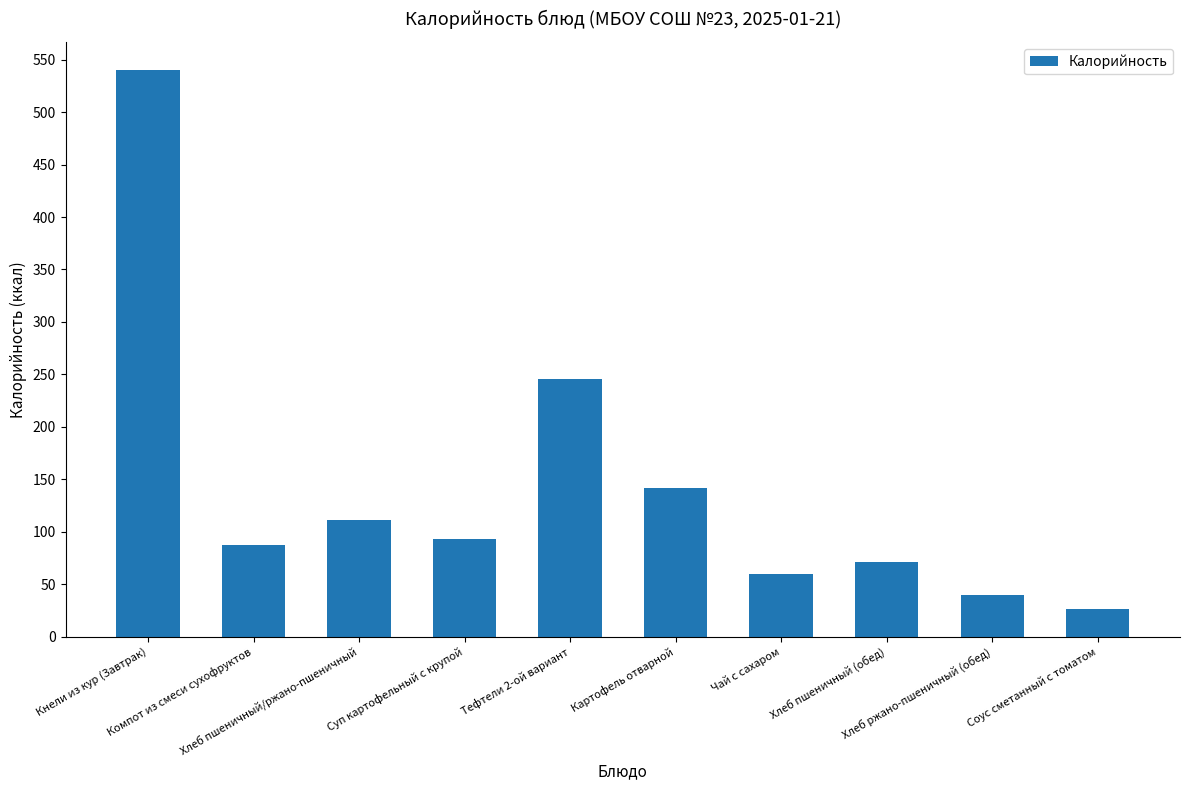

True or false: the data shows 883.2 at Кнели из кур (Завтрак).

False